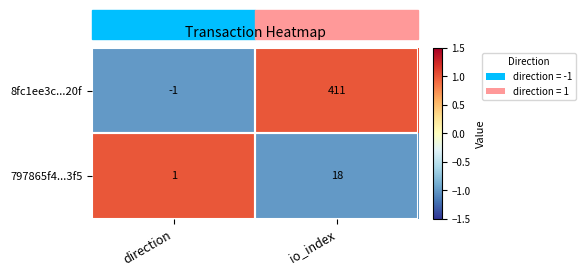

What value does the 797865f4...3f5 series have at io_index, to the nearest 10?

20